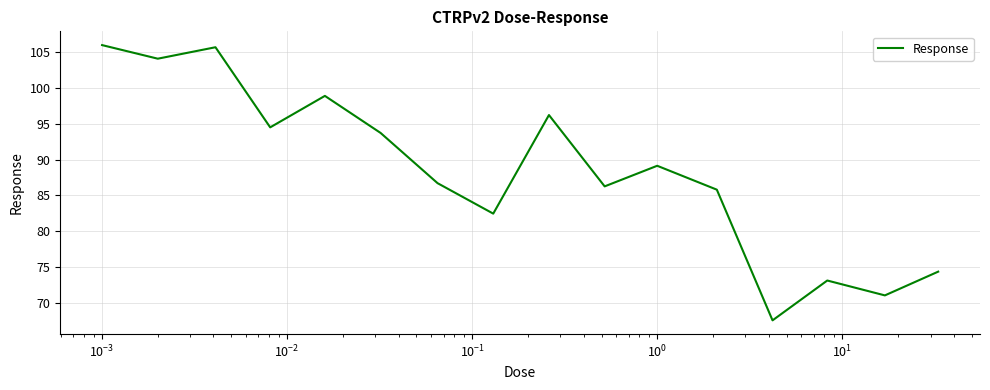

What is the sum of all values?

1415.4